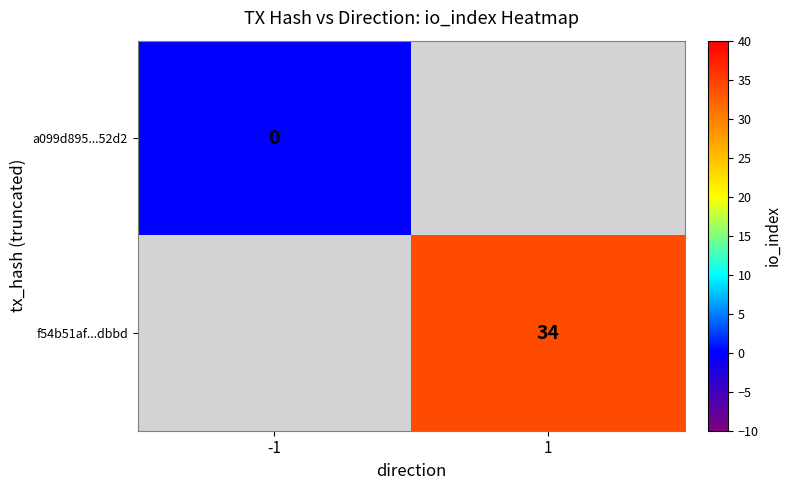

Is it true that f54b51af...dbbd equals 59 at 1?

False